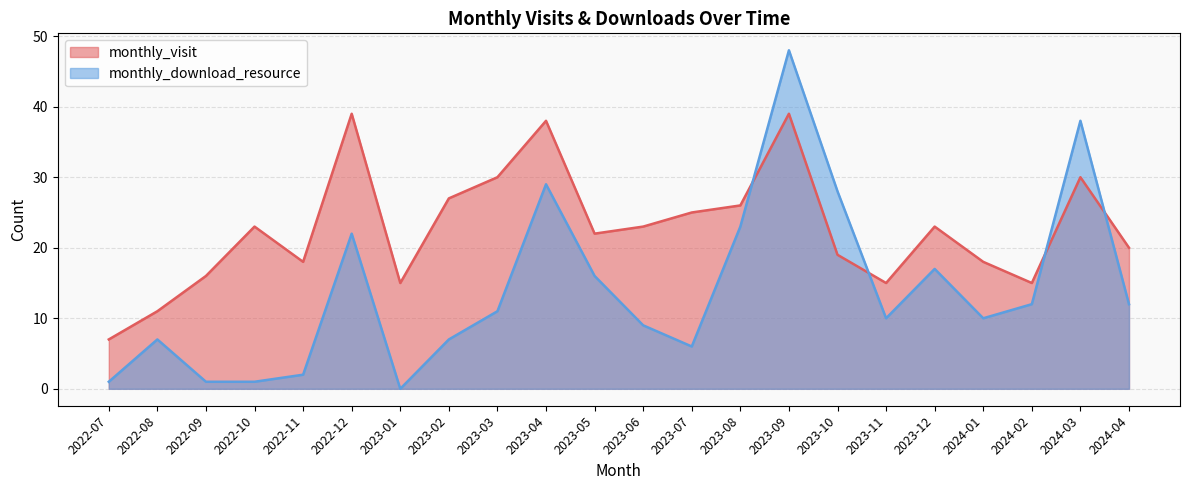

What is the value of the monthly_visit point at the 3rd from the left?

16